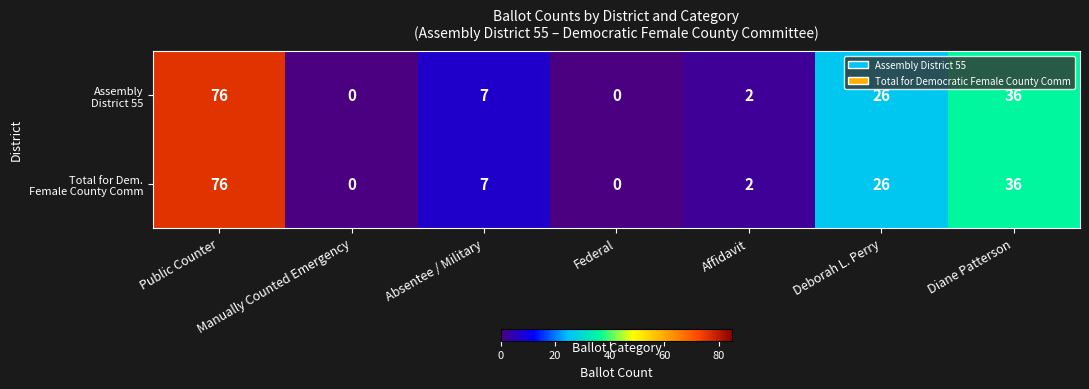

What is the maximum value shown in the chart?

76